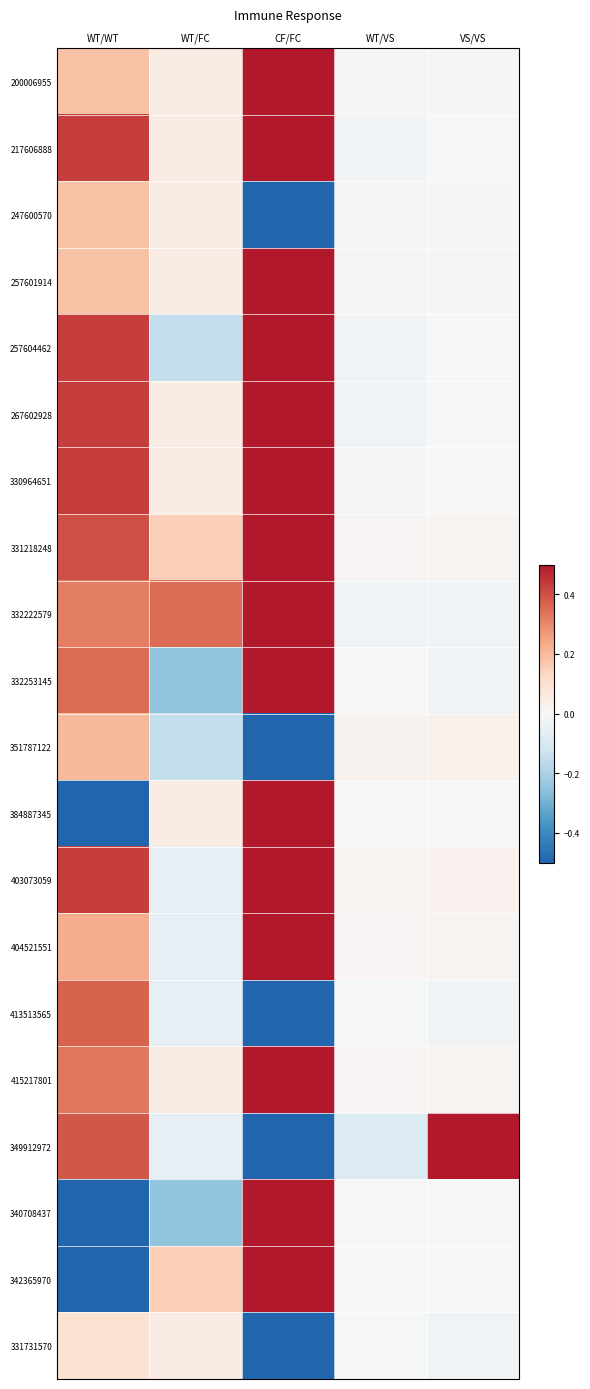

Reading right to left, what are all the values shown in this chart?

200006955: VS/VS=0.0	WT/VS=0.0	CF/FC=0.5	WT/FC=0.1	WT/WT=0.2
217606888: VS/VS=-0.0	WT/VS=-0.0	CF/FC=0.5	WT/FC=0.1	WT/WT=0.4
247600570: VS/VS=0.0	WT/VS=0.0	CF/FC=-0.5	WT/FC=0.1	WT/WT=0.2
257601914: VS/VS=0.0	WT/VS=0.0	CF/FC=0.5	WT/FC=0.1	WT/WT=0.2
257604462: VS/VS=-0.0	WT/VS=-0.0	CF/FC=0.5	WT/FC=-0.1	WT/WT=0.4
267602928: VS/VS=-0.0	WT/VS=-0.0	CF/FC=0.5	WT/FC=0.1	WT/WT=0.4
330964651: VS/VS=0.0	WT/VS=-0.0	CF/FC=0.5	WT/FC=0.1	WT/WT=0.4
331218248: VS/VS=0.0	WT/VS=0.0	CF/FC=0.5	WT/FC=0.1	WT/WT=0.4
332222579: VS/VS=-0.0	WT/VS=-0.0	CF/FC=0.5	WT/FC=0.3	WT/WT=0.3
332253145: VS/VS=-0.0	WT/VS=-0.0	CF/FC=0.5	WT/FC=-0.2	WT/WT=0.3
351787122: VS/VS=0.0	WT/VS=0.0	CF/FC=-0.5	WT/FC=-0.1	WT/WT=0.2
384887345: VS/VS=0.0	WT/VS=0.0	CF/FC=0.5	WT/FC=0.1	WT/WT=-0.5
403073059: VS/VS=0.0	WT/VS=0.0	CF/FC=0.5	WT/FC=-0.1	WT/WT=0.4
404521551: VS/VS=0.0	WT/VS=0.0	CF/FC=0.5	WT/FC=-0.1	WT/WT=0.2
413513565: VS/VS=-0.0	WT/VS=-0.0	CF/FC=-0.5	WT/FC=-0.1	WT/WT=0.4
415217801: VS/VS=0.0	WT/VS=0.0	CF/FC=0.5	WT/FC=0.1	WT/WT=0.3
349912972: VS/VS=3.3	WT/VS=-0.1	CF/FC=-0.5	WT/FC=-0.1	WT/WT=0.4
340708437: VS/VS=0.0	WT/VS=0.0	CF/FC=0.5	WT/FC=-0.2	WT/WT=-0.5
342365970: VS/VS=0.0	WT/VS=0.0	CF/FC=0.5	WT/FC=0.1	WT/WT=-0.5
331731570: VS/VS=-0.0	WT/VS=-0.0	CF/FC=-0.5	WT/FC=0.1	WT/WT=0.1